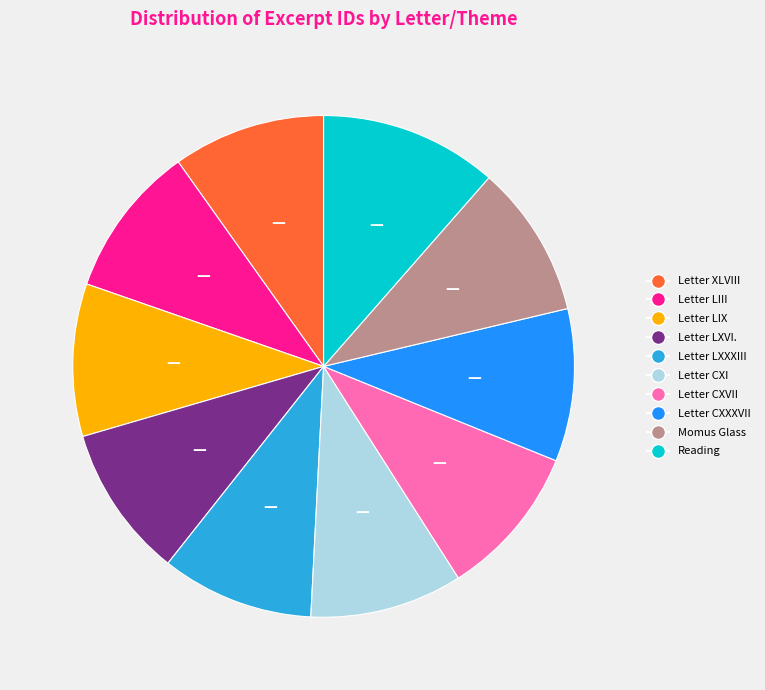

Count the number of slices in the pie.

10